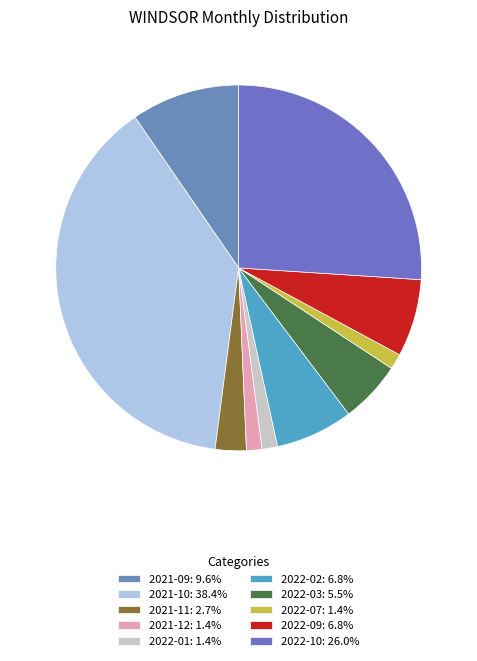

What percentage do 2022-03 and 2021-12 together represent?

6.8%